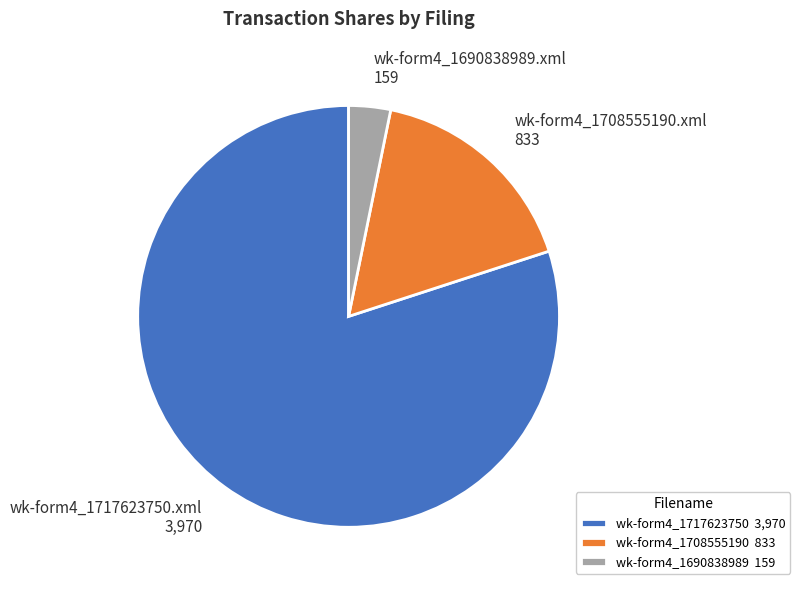

Approximately how many times larger is the value at wk-form4_1717623750.xml compared to wk-form4_1690838989.xml?

25.0